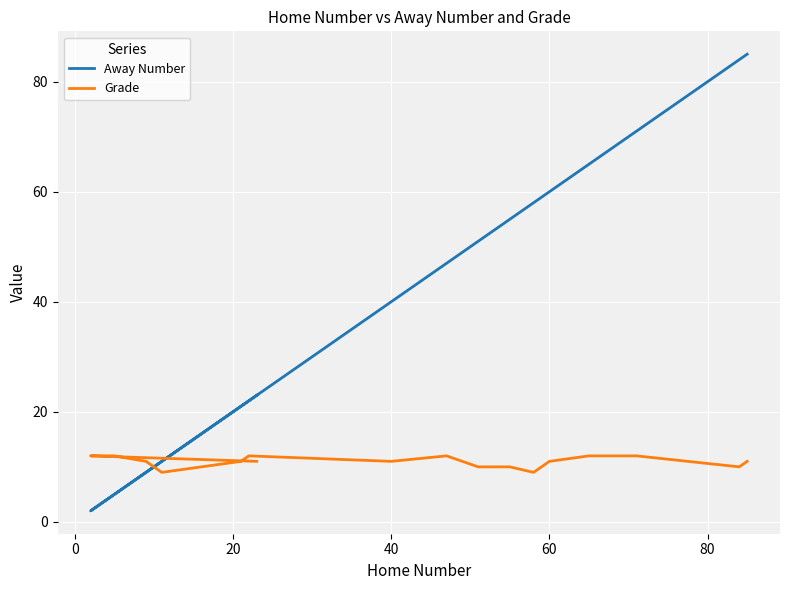

After their last crossing, which series has the higher values: Grade or Away Number?

Away Number